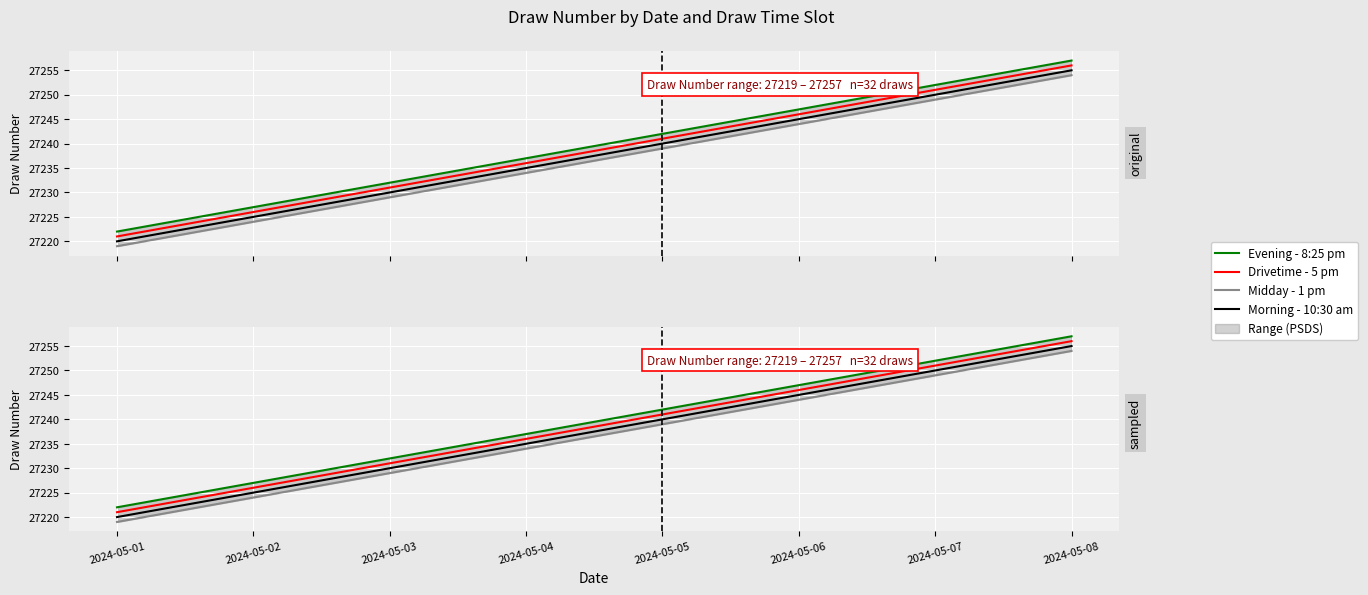

Where is Midday - 1 pm nearest to the value 27237?

2024-05-04